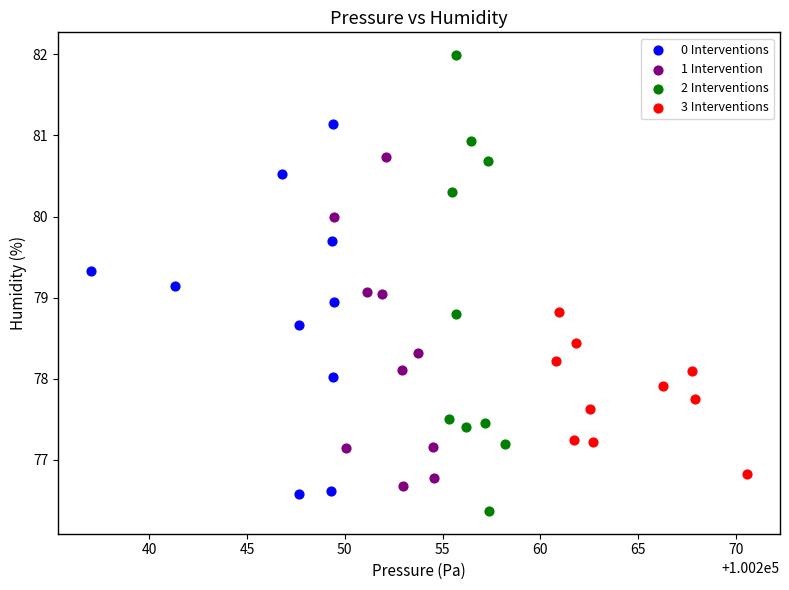

Which series reaches the maximum Y coordinate?

2 Interventions